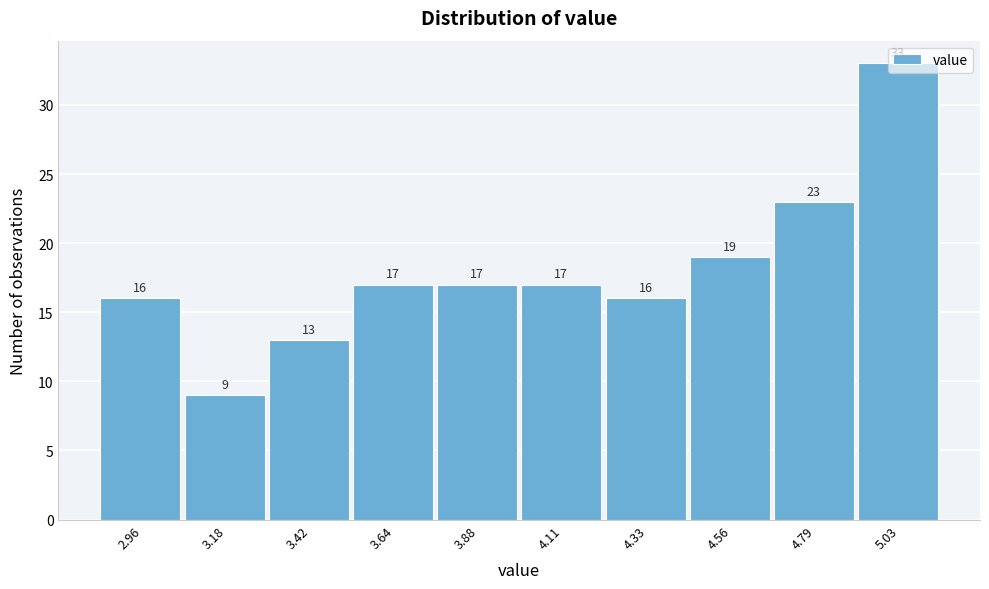

What is the height of the bar covering 4.91 to 5.14 on the x-axis? The bar edges are not printed on the chart, so give them approximately, as read against the axis.

33